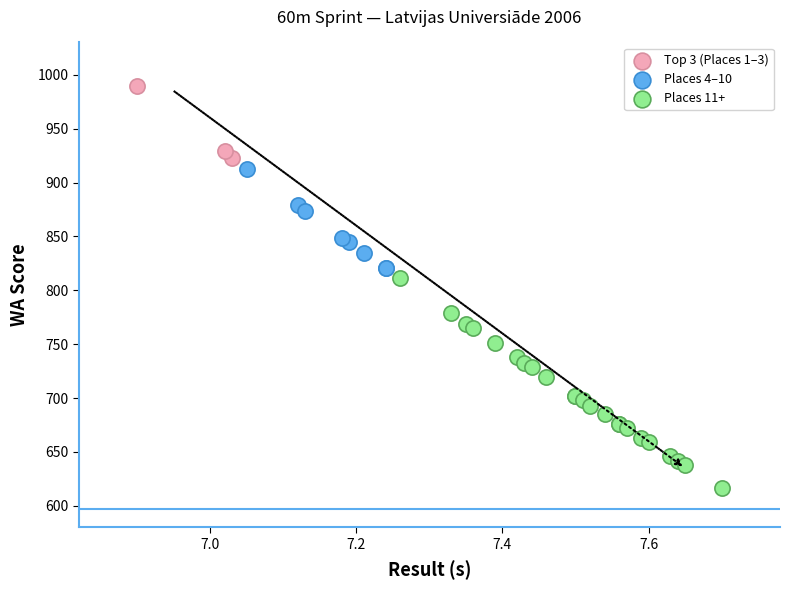

Which series has the largest Y range (max minus min)?

Places 11+